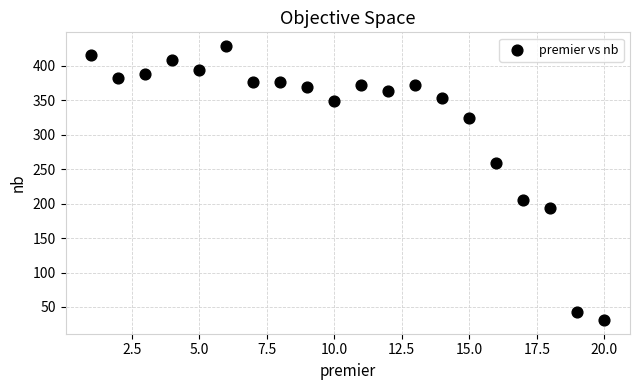

What Y value in the scatter plot is closest to 230?

206